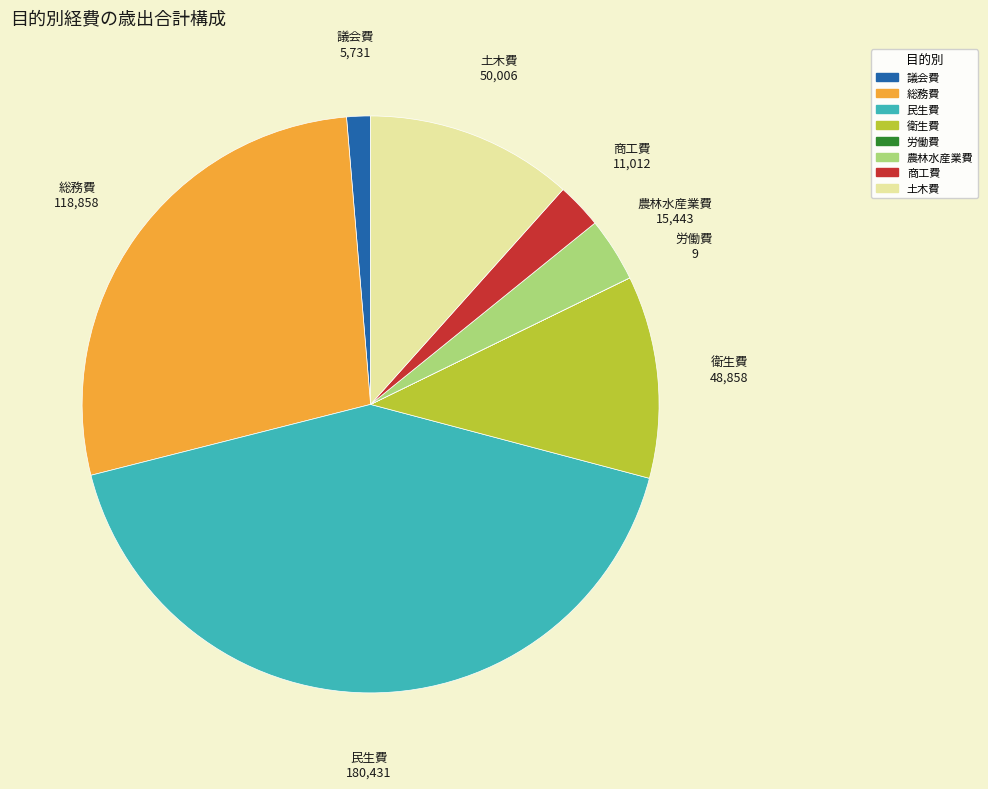

Between 衛生費 and 民生費, which is larger?

民生費